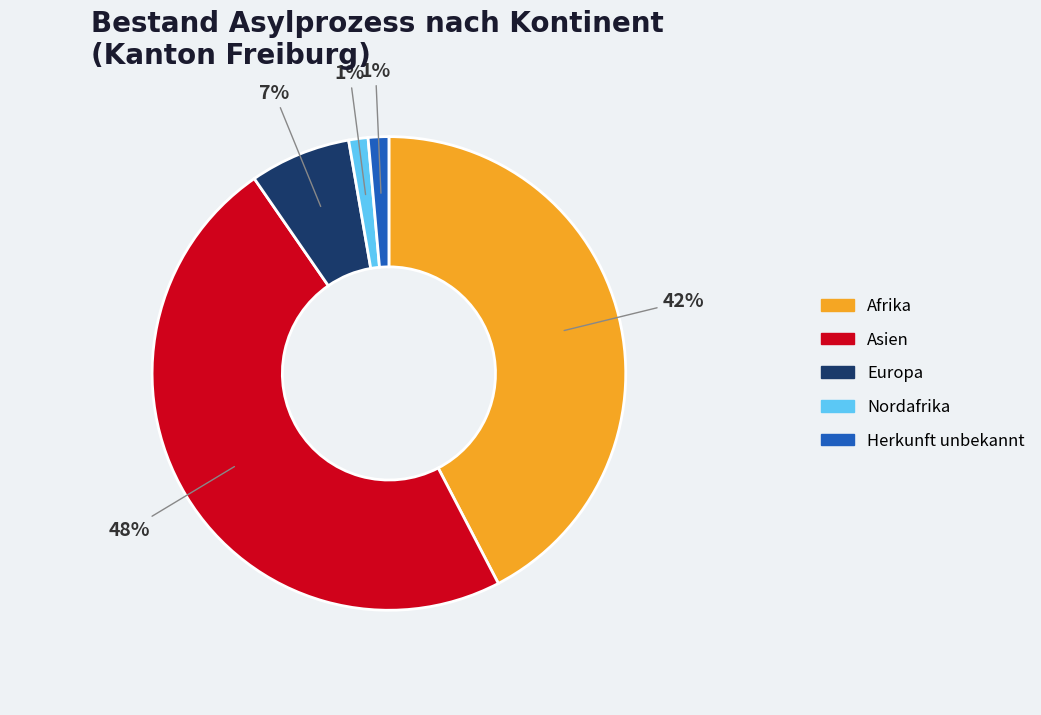

Do Afrika and Asien together represent more than half of the pie?

Yes